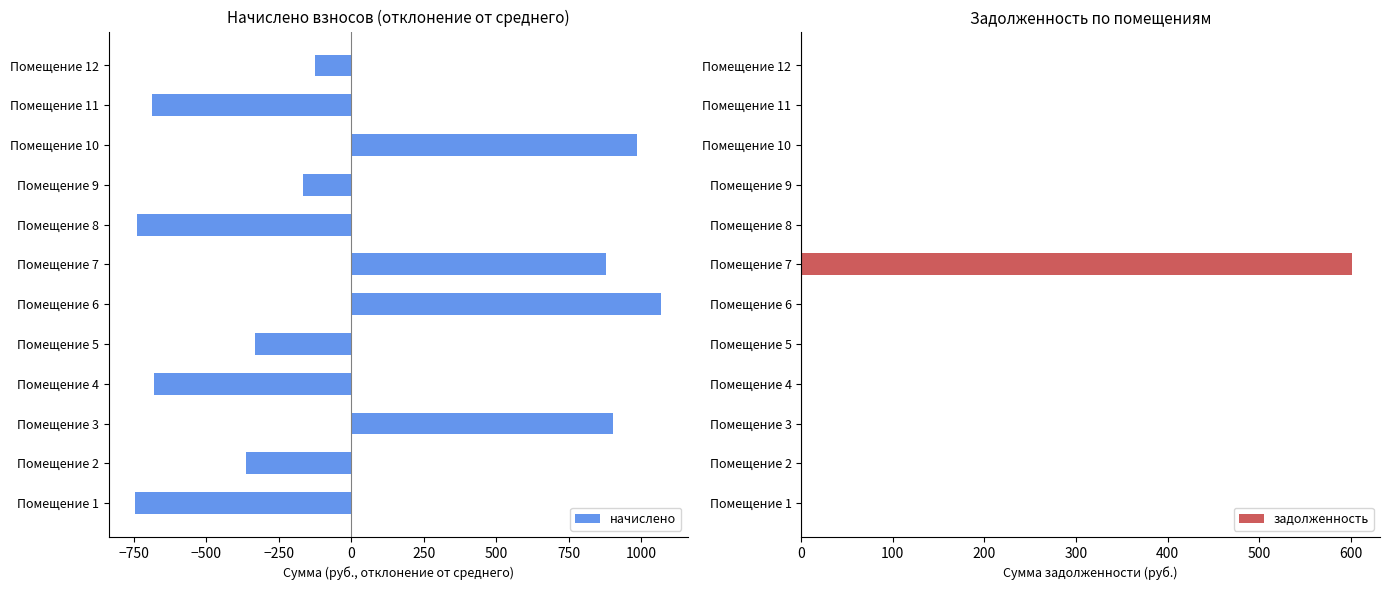

What is the difference between the maximum and second lowest values in the начислено series?

1805.0